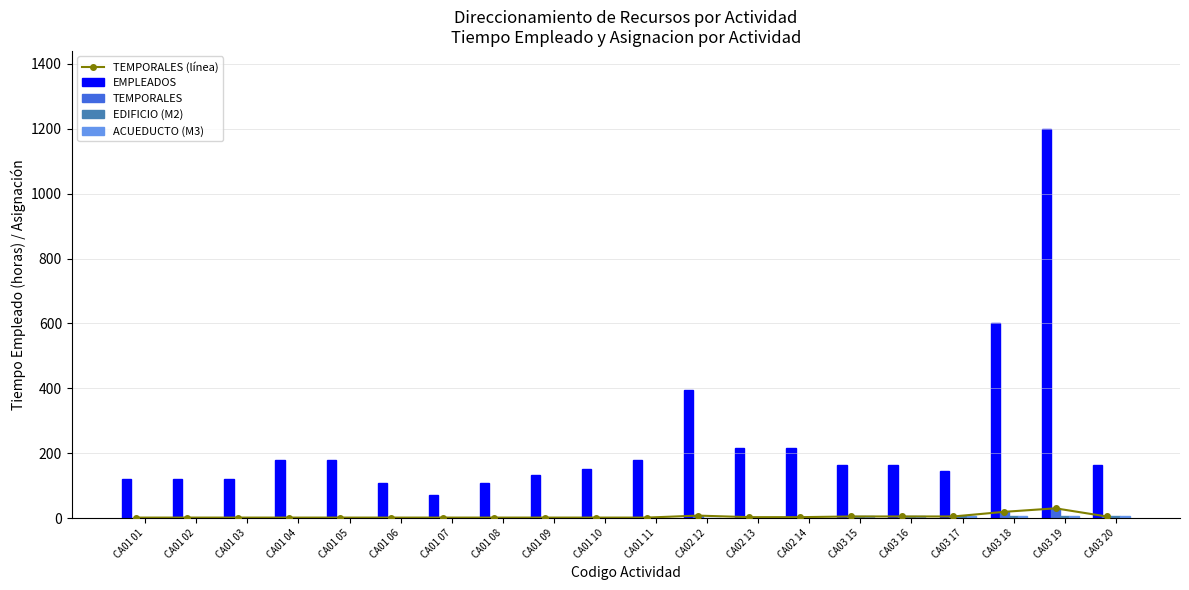

Reading right to left, what are all the values shown in this chart?

TEMPORALES (línea): CA03 20=4.8	CA03 19=29.9	CA03 18=19.1	CA03 17=4.8	CA03 16=4.8	CA03 15=4.8	CA02 14=2.7	CA02 13=2.7	CA02 12=7.4	CA01 11=1.3	CA01 10=1.3	CA01 09=1.3	CA01 08=1.3	CA01 07=1.3	CA01 06=1.3	CA01 05=1.3	CA01 04=1.3	CA01 03=1.3	CA01 02=1.3	CA01 01=1.3
EMPLEADOS: CA03 20=162.0	CA03 19=1200.0	CA03 18=600.0	CA03 17=144.0	CA03 16=162.0	CA03 15=162.0	CA02 14=216.0	CA02 13=216.0	CA02 12=396.0	CA01 11=180.0	CA01 10=150.0	CA01 09=132.0	CA01 08=108.0	CA01 07=72.0	CA01 06=108.0	CA01 05=180.0	CA01 04=180.0	CA01 03=120.0	CA01 02=120.0	CA01 01=120.0
TEMPORALES: CA03 20=4.8	CA03 19=29.9	CA03 18=19.1	CA03 17=4.8	CA03 16=4.8	CA03 15=4.8	CA02 14=2.7	CA02 13=2.7	CA02 12=7.4	CA01 11=1.3	CA01 10=1.3	CA01 09=1.3	CA01 08=1.3	CA01 07=1.3	CA01 06=1.3	CA01 05=1.3	CA01 04=1.3	CA01 03=1.3	CA01 02=1.3	CA01 01=1.3
EDIFICIO (M2): CA03 20=7.5	CA03 19=7.5	CA03 18=7.5	CA03 17=7.5	CA03 16=7.5	CA03 15=7.5	CA02 14=0.8	CA02 13=0.8	CA02 12=0.8	CA01 11=0.3	CA01 10=0.3	CA01 09=0.3	CA01 08=0.3	CA01 07=0.3	CA01 06=0.3	CA01 05=0.0	CA01 04=0.0	CA01 03=0.3	CA01 02=0.3	CA01 01=0.3
ACUEDUCTO (M3): CA03 20=7.5	CA03 19=7.5	CA03 18=7.5	CA03 17=7.5	CA03 16=7.5	CA03 15=7.5	CA02 14=0.8	CA02 13=0.8	CA02 12=0.8	CA01 11=0.3	CA01 10=0.3	CA01 09=0.3	CA01 08=0.3	CA01 07=0.3	CA01 06=0.3	CA01 05=0.0	CA01 04=0.0	CA01 03=0.3	CA01 02=0.3	CA01 01=0.3